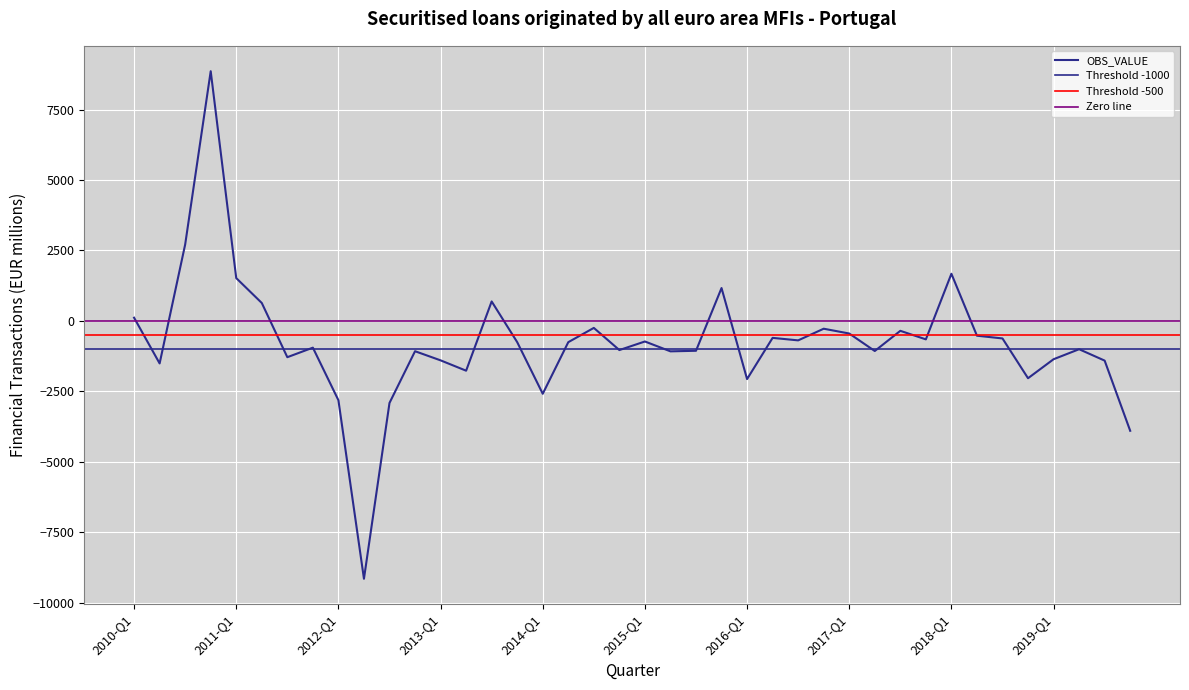

Rank the categories by value from highest to lowest.

2010-Q4, 2010-Q3, 2018-Q1, 2011-Q1, 2015-Q4, 2013-Q3, 2011-Q2, 2010-Q1, 2014-Q3, 2016-Q4, 2017-Q3, 2017-Q1, 2018-Q2, 2016-Q2, 2018-Q3, 2017-Q4, 2016-Q3, 2015-Q1, 2013-Q4, 2014-Q2, 2011-Q4, 2019-Q2, 2014-Q4, 2015-Q3, 2017-Q2, 2012-Q4, 2015-Q2, 2011-Q3, 2019-Q1, 2013-Q1, 2019-Q3, 2010-Q2, 2013-Q2, 2018-Q4, 2016-Q1, 2014-Q1, 2012-Q1, 2012-Q3, 2019-Q4, 2012-Q2